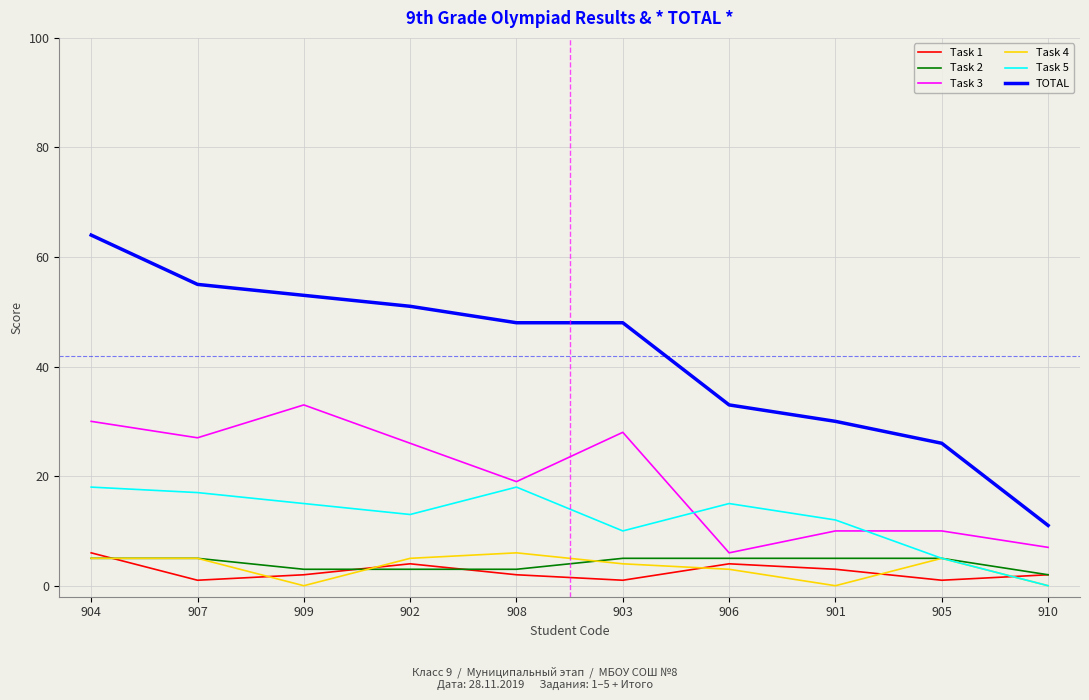

What is the greatest value displayed?

64